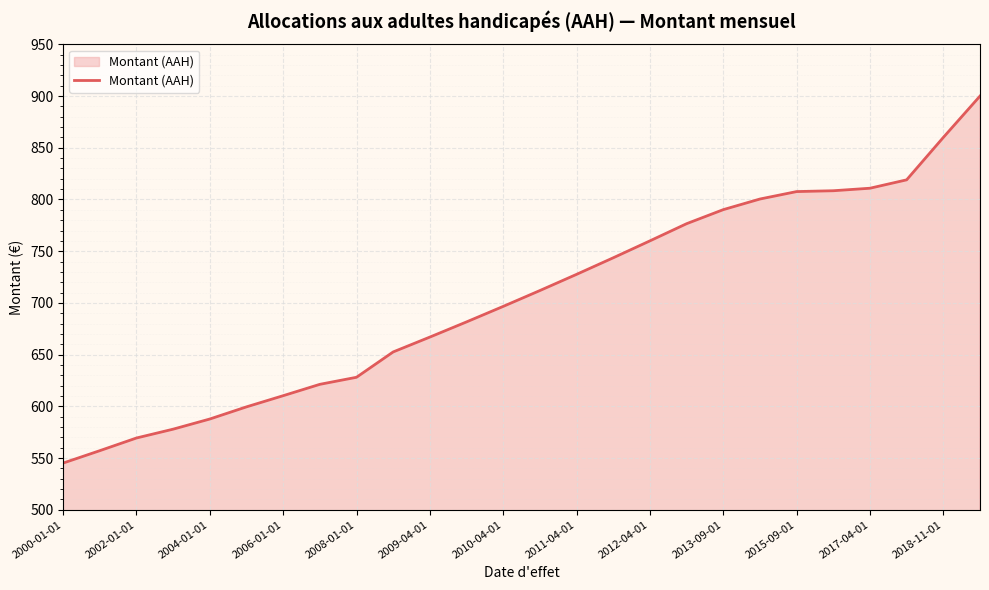

What is the difference between the maximum and minimum values?

354.9